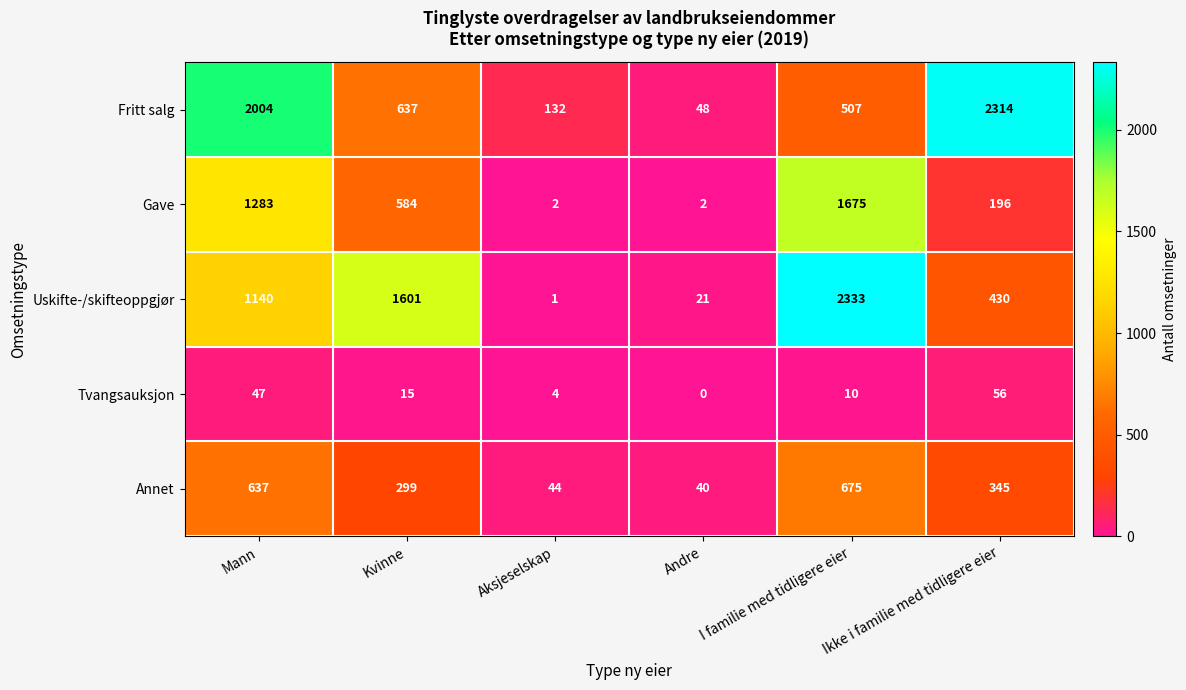

What is the sum of all Gave values?

3742